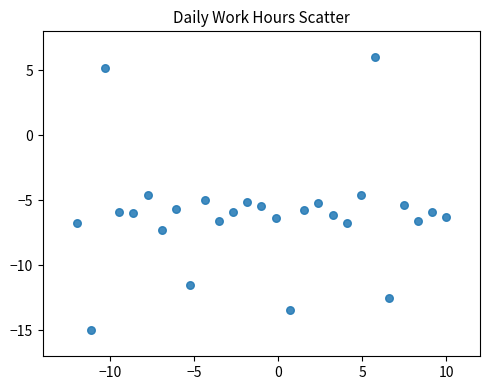

What is the range of X values (max minus min)?

22.0